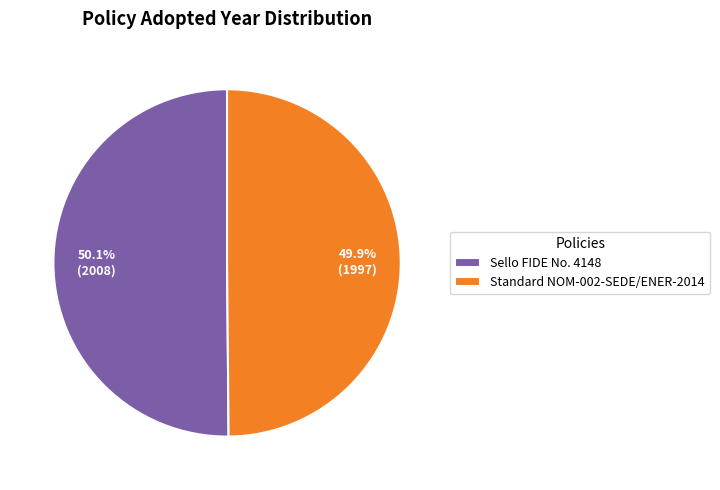

Is there any slice that represents more than half of the pie?

Yes